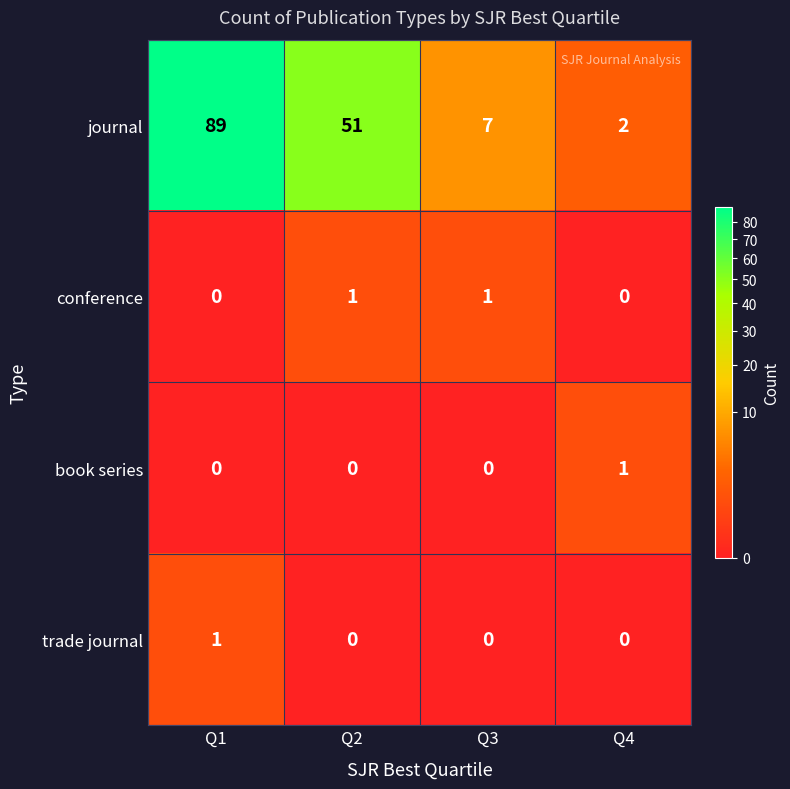

Count the book series values in the range 0 to 1.

4